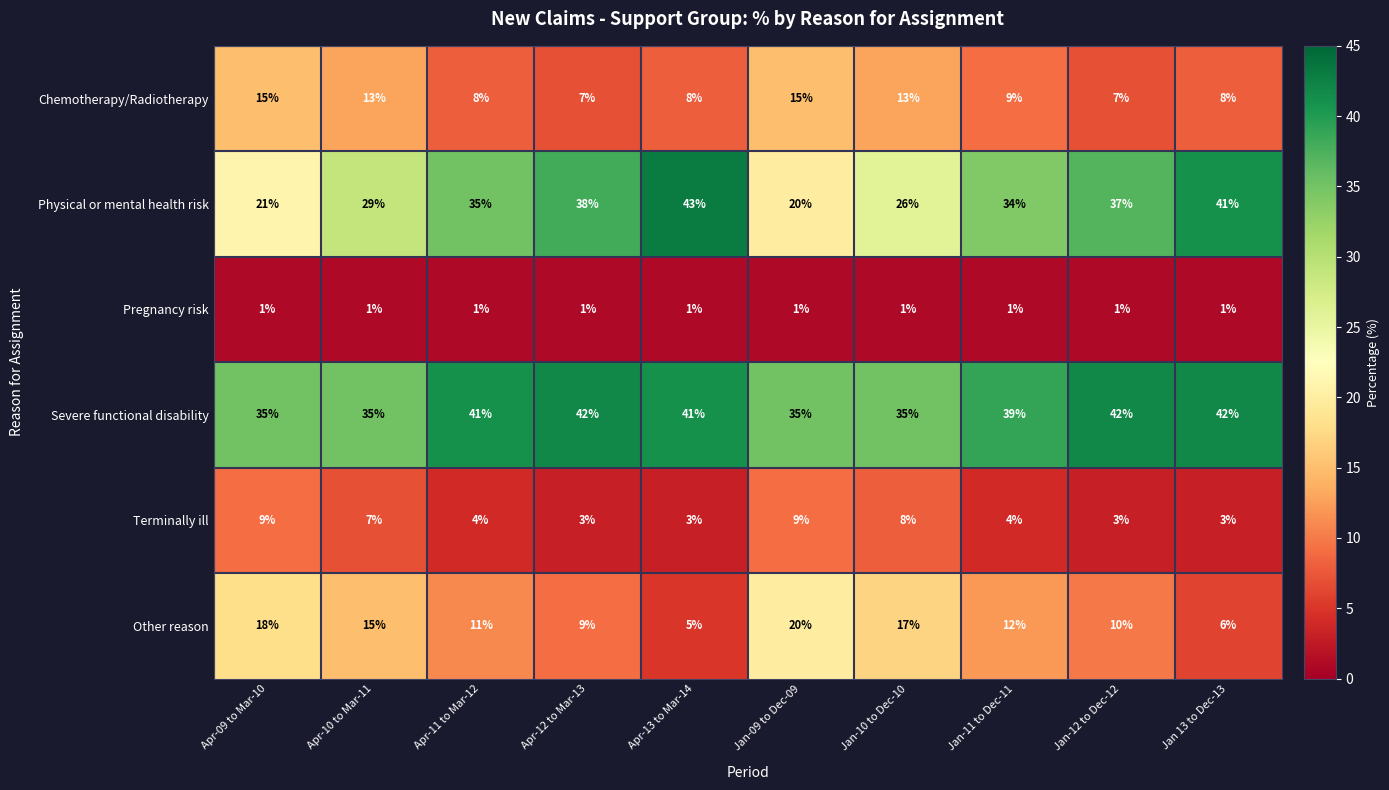

At how many categories does at least one series exceed 26?

10